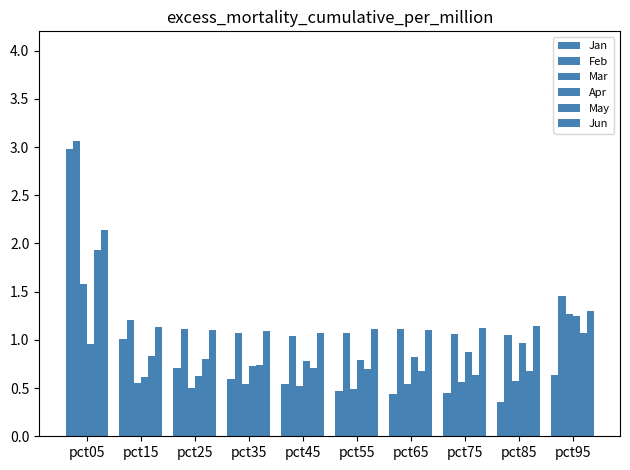

Which has a higher value, pct85 or pct15?

pct15